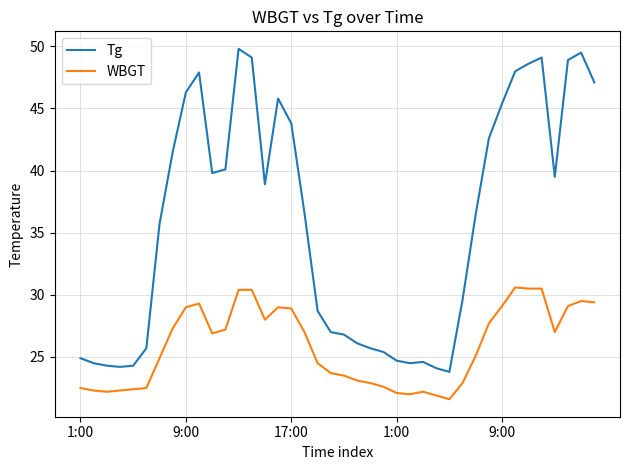

List the series in order of their peak value, highest first.

Tg, WBGT